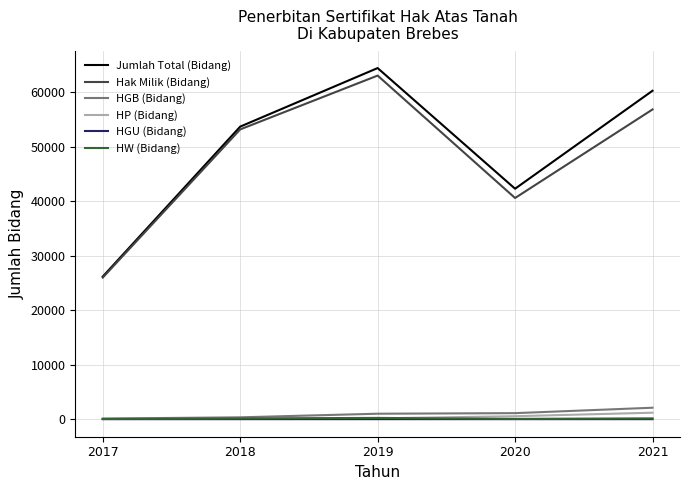

What is the difference between the second highest and second lowest values in the Hak Milik (Bidang) series?

16261